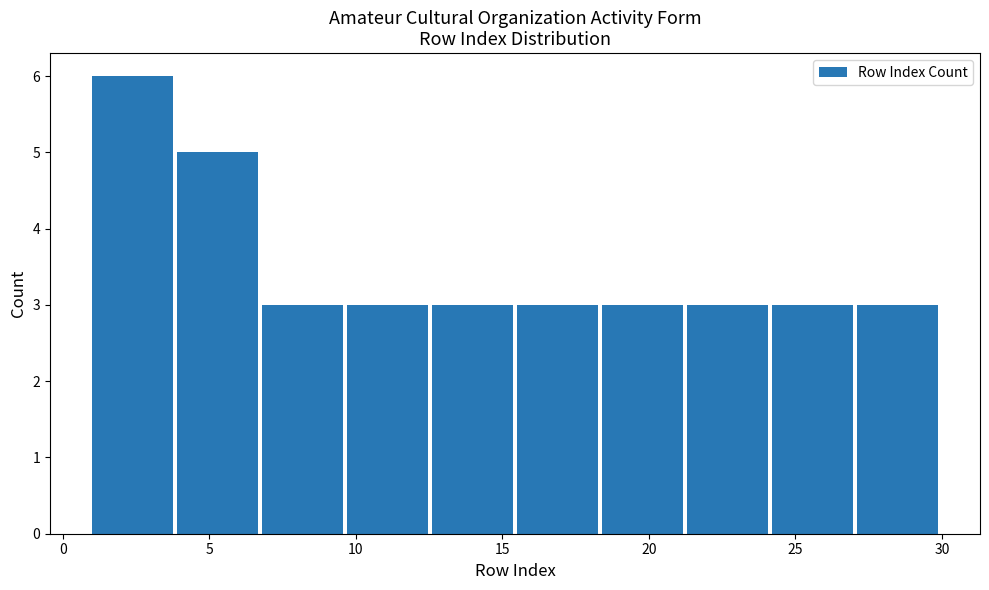

Reading left to right, list every bar in this chart as the range it spans on the x-axis followed by its height. Neither the bar edges nor the heights are printed on the chart, so give them approximately, as read against the axes.

1.0 to 3.9: 6
3.9 to 6.8: 5
6.8 to 9.7: 3
9.7 to 12.6: 3
12.6 to 15.5: 3
15.5 to 18.4: 3
18.4 to 21.3: 3
21.3 to 24.2: 3
24.2 to 27.1: 3
27.1 to 30.0: 3